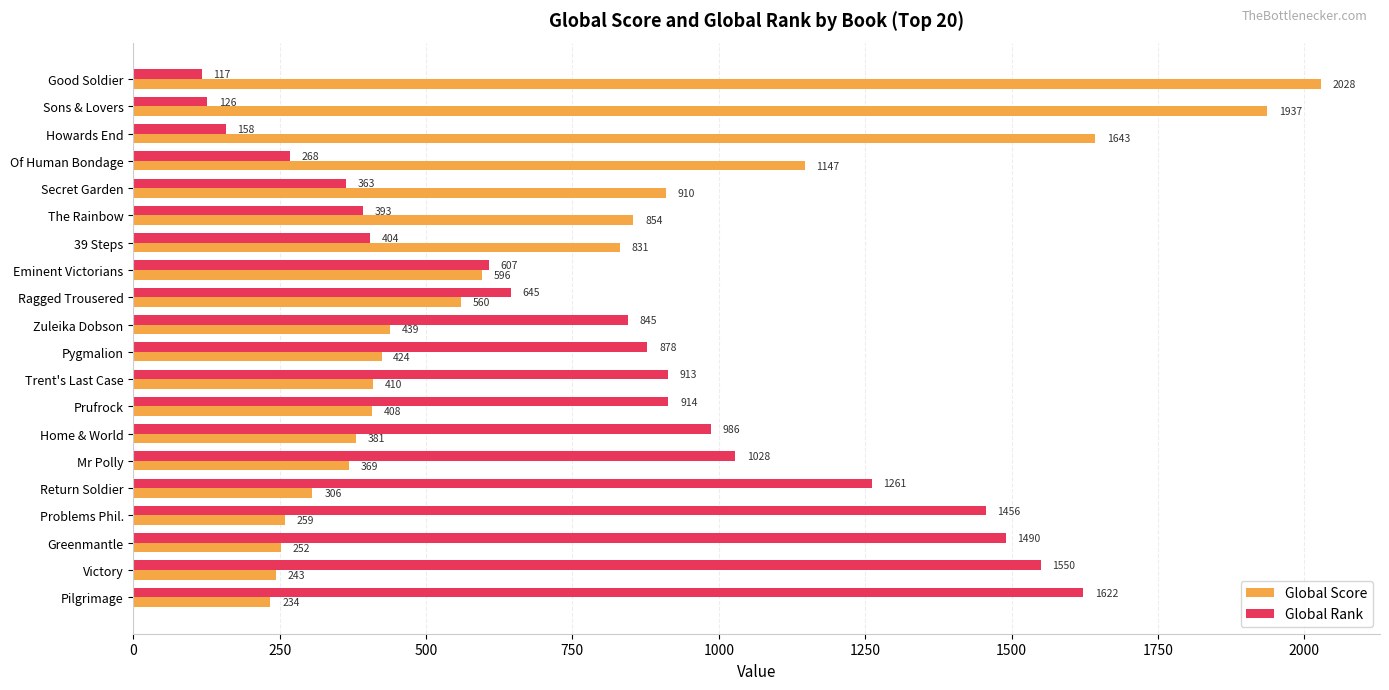

What is the total value across all series at Sons & Lovers?

2063